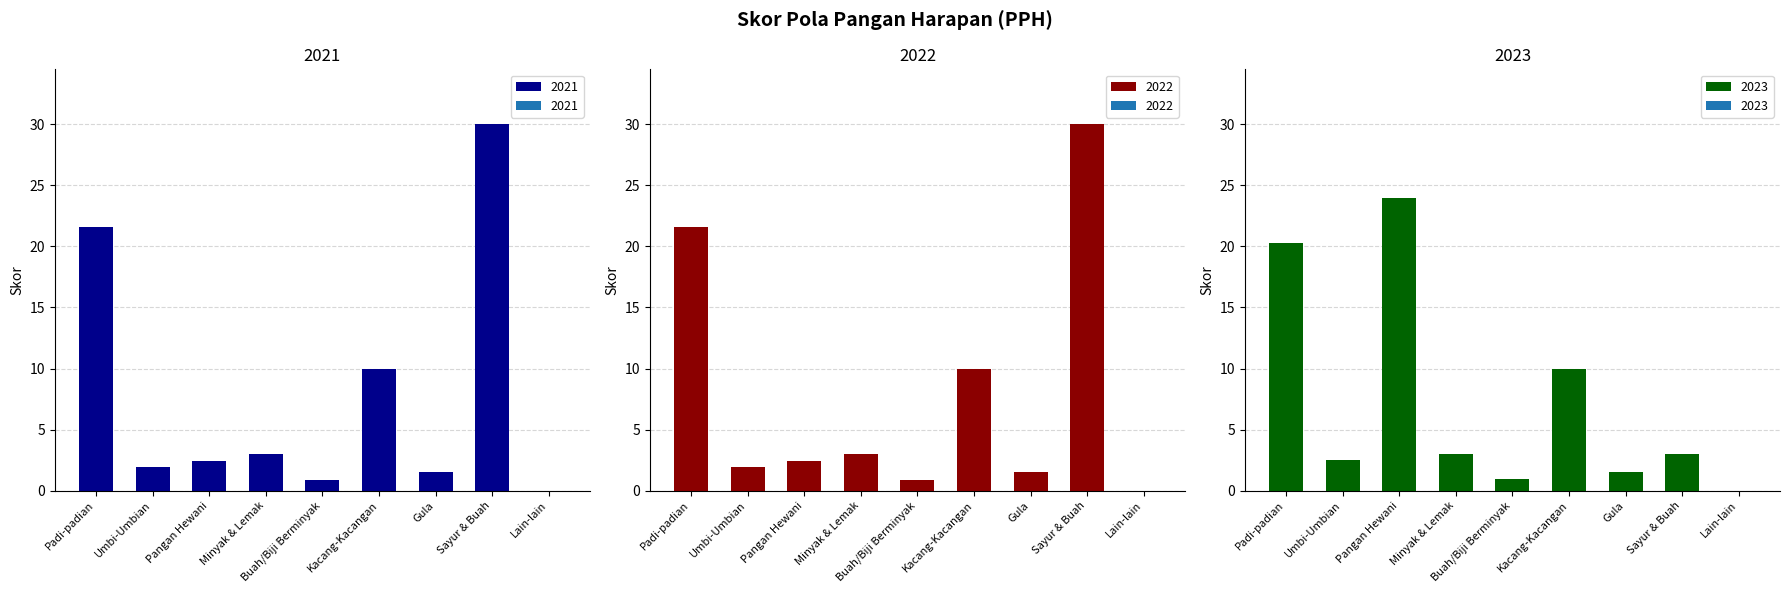

Reading right to left, what are all the values shown in this chart?

2021: 0.0	30.0	1.5	10.0	0.9	3.0	2.4	1.9	21.6
2022: 0.0	30.0	1.5	10.0	0.9	3.0	2.4	1.9	21.6
2023: 0.0	3.0	1.5	10.0	0.9	3.0	24.0	2.5	20.3